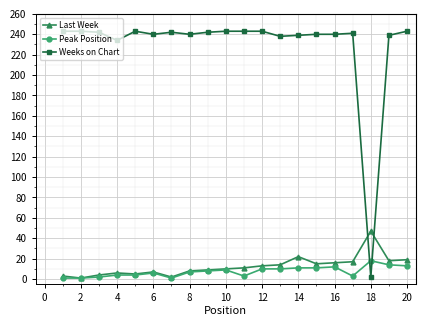

True or false: Last Week and Weeks on Chart cross at least once.

True